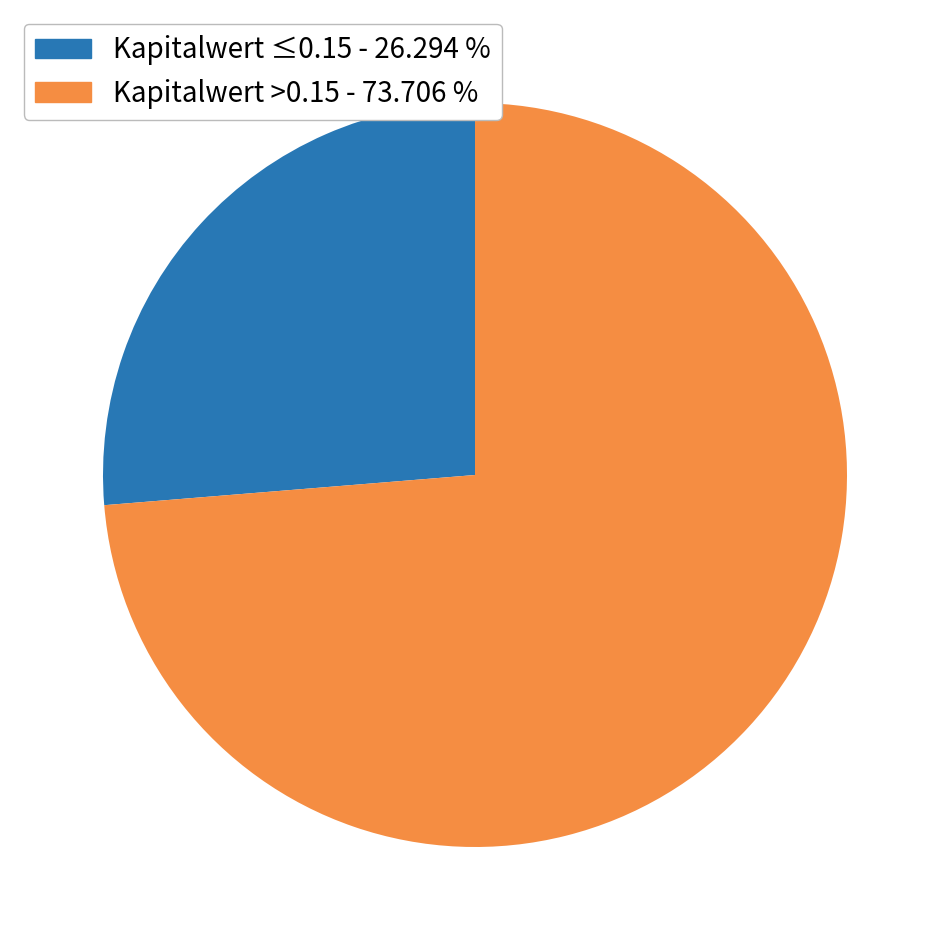

Rank the categories by value from highest to lowest.

Kapitalwert >0.15 - 73.706 %, Kapitalwert ≤0.15 - 26.294 %